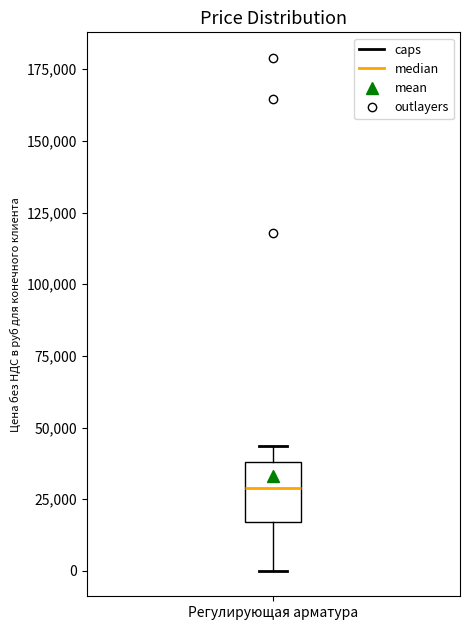

Read this box plot against the y-axis: the position of the median line, the range covered by the box, and the ends of both whiskers. The values are not printed on the chart, so give them approximately, as read against the axis.

median 30000, box 15000 to 40000, whiskers 0 to 45000